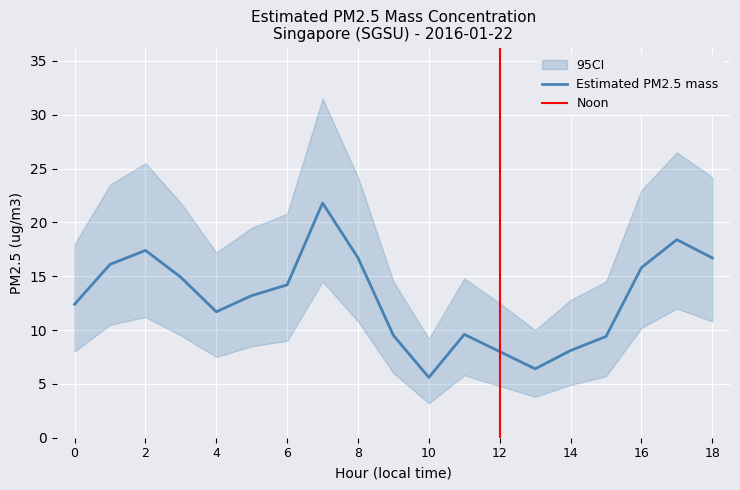

Reading left to right, list all the values displayed in this chart.

Estimated PM2.5 mass: 12.4	16.1	17.4	14.9	11.7	13.2	14.2	21.8	16.7	9.5	5.6	9.6	8.0	6.4	8.1	9.4	15.8	18.4	16.7
CI_lower: 8.0	10.5	11.2	9.5	7.5	8.5	9.0	14.5	10.8	6.0	3.2	5.8	4.8	3.8	4.9	5.7	10.2	12.0	10.8
CI_upper: 18.0	23.5	25.5	21.8	17.2	19.5	20.8	31.5	24.2	14.5	9.2	14.8	12.5	10.0	12.8	14.5	23.0	26.5	24.2